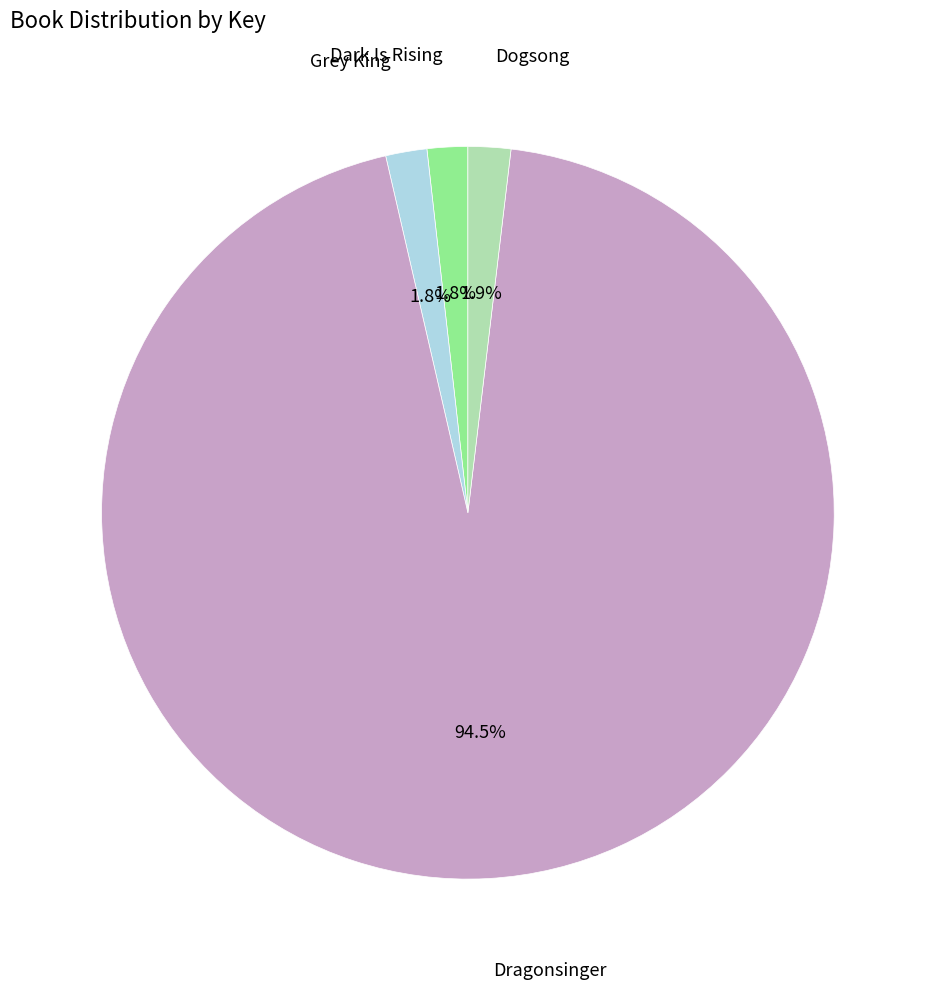

Is there a majority slice in this chart?

Yes